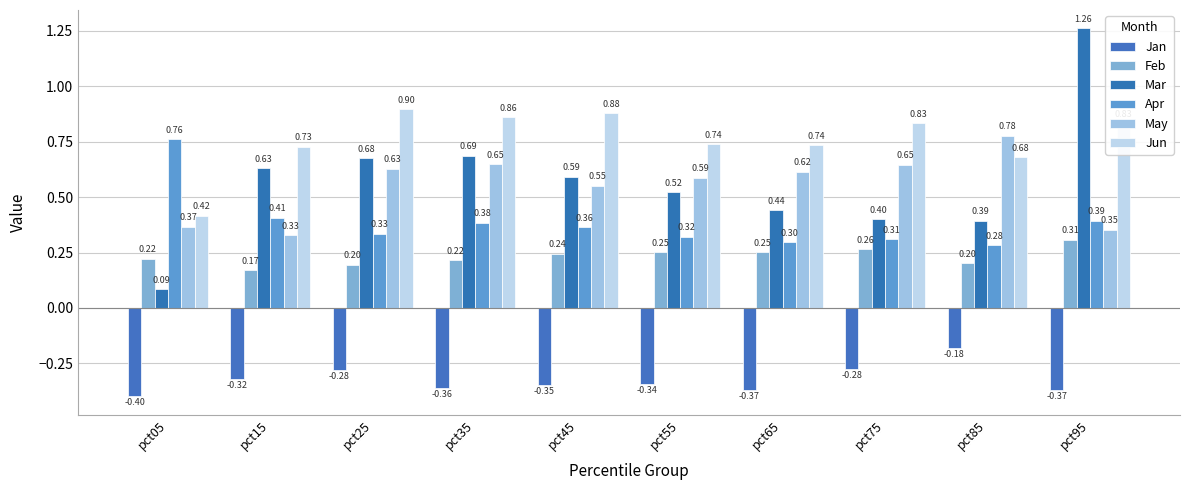

List the labels in order of Jun value, largest first.

pct25, pct45, pct35, pct95, pct75, pct55, pct65, pct15, pct85, pct05